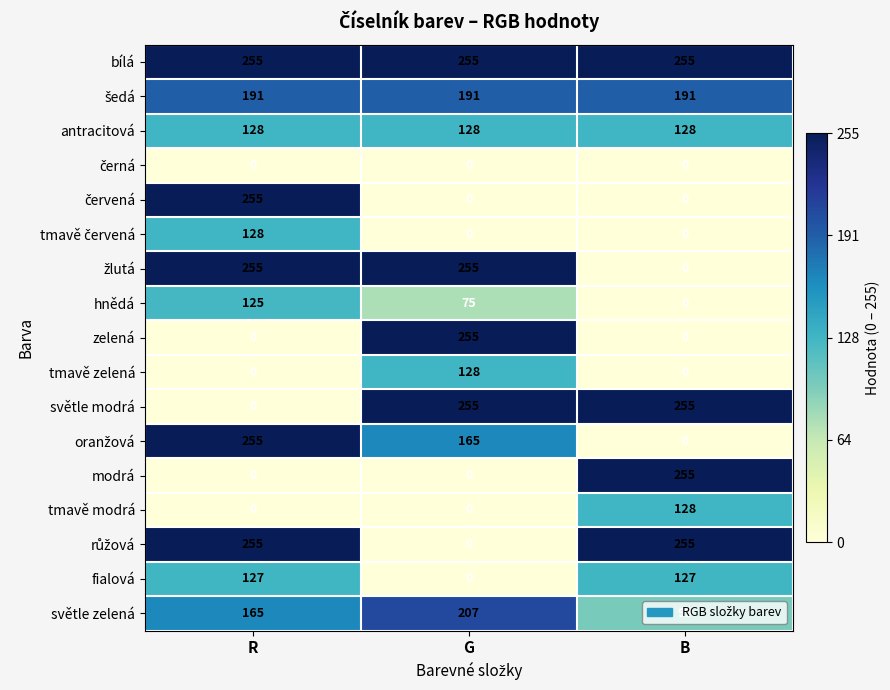

What is the spread (max minus min) of values at R?

255